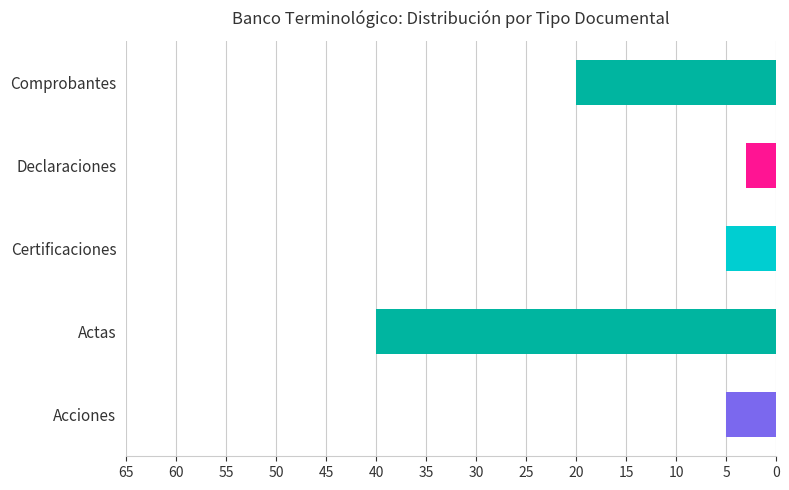

What is the difference between the maximum and minimum values?

37